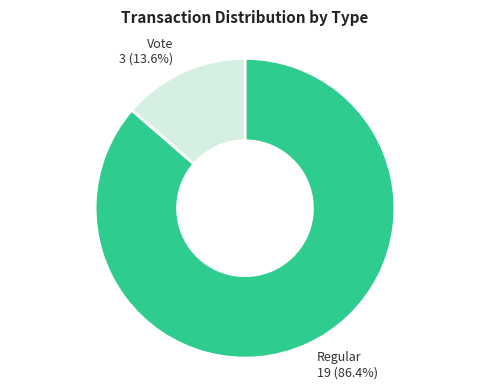

To the nearest percent, what is the combined percentage of Vote and Regular?

100%